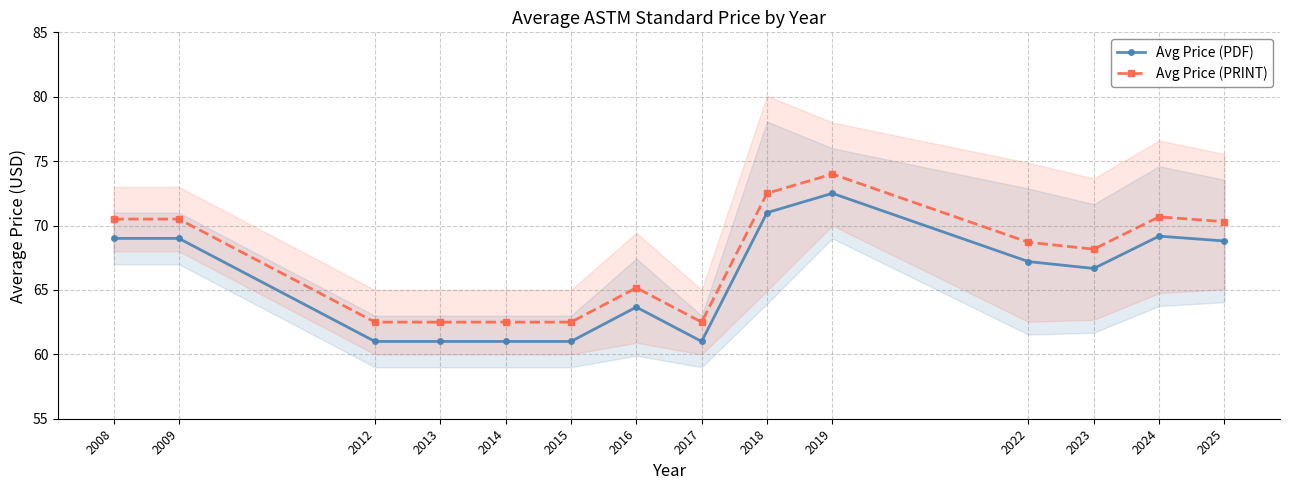

What is the value of the Avg Price (PDF) point at the 14th from the left?

68.8